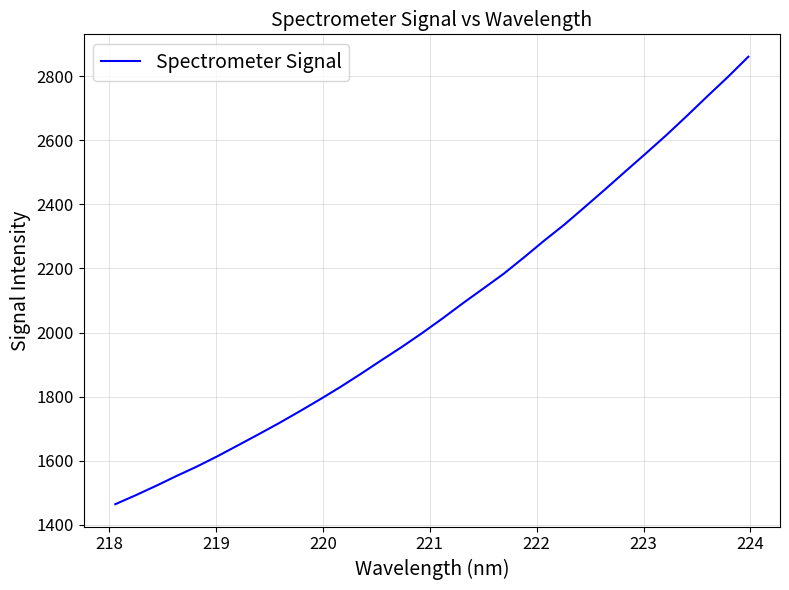

What is the maximum value shown in the chart?

2860.9